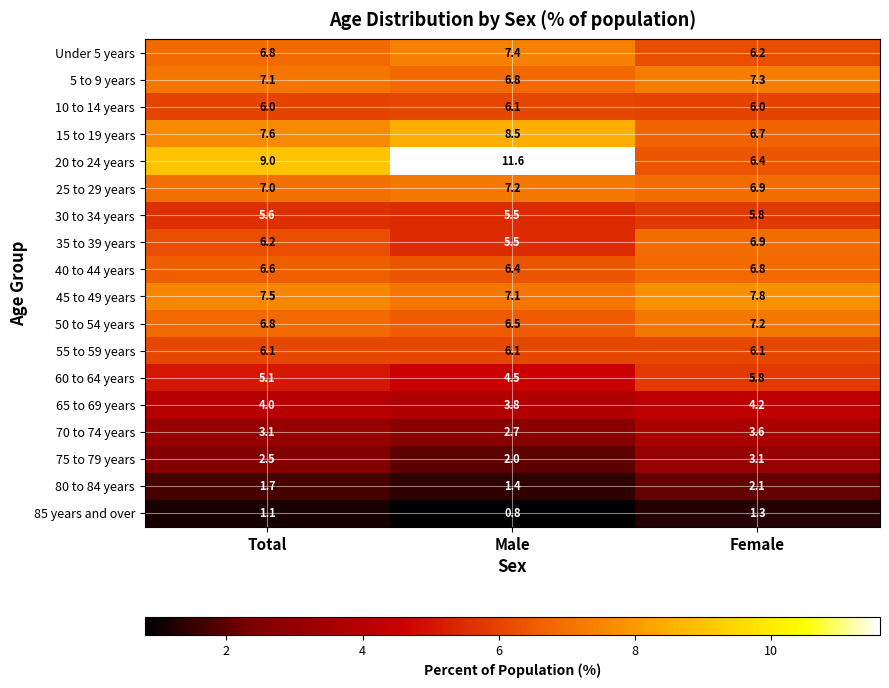

At which category does the chart reach its peak across all series?

Male